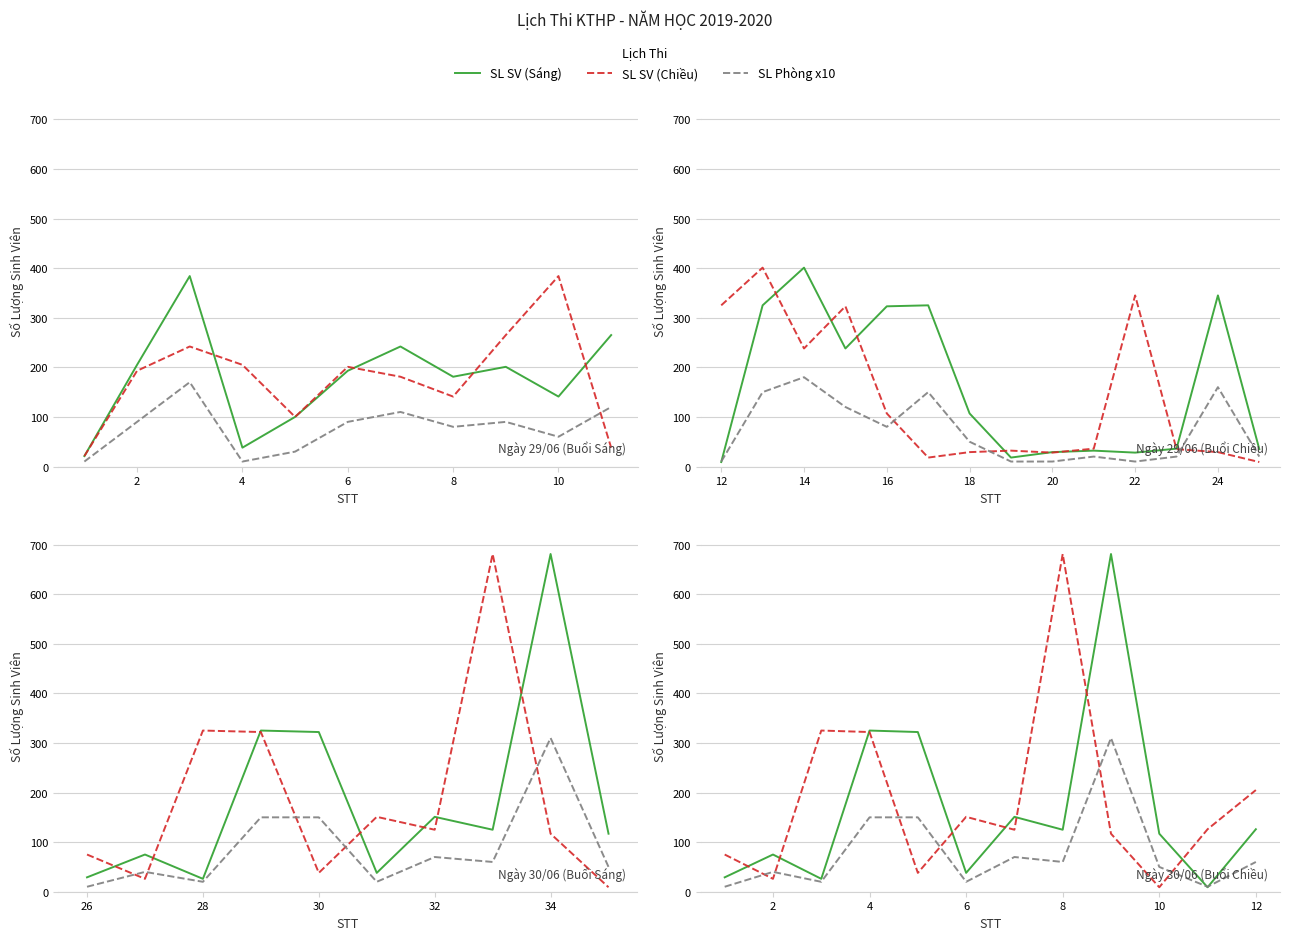

Is the value of SL Phòng x10 at 4 greater than the value of SL SV (Sáng) at 8?

No